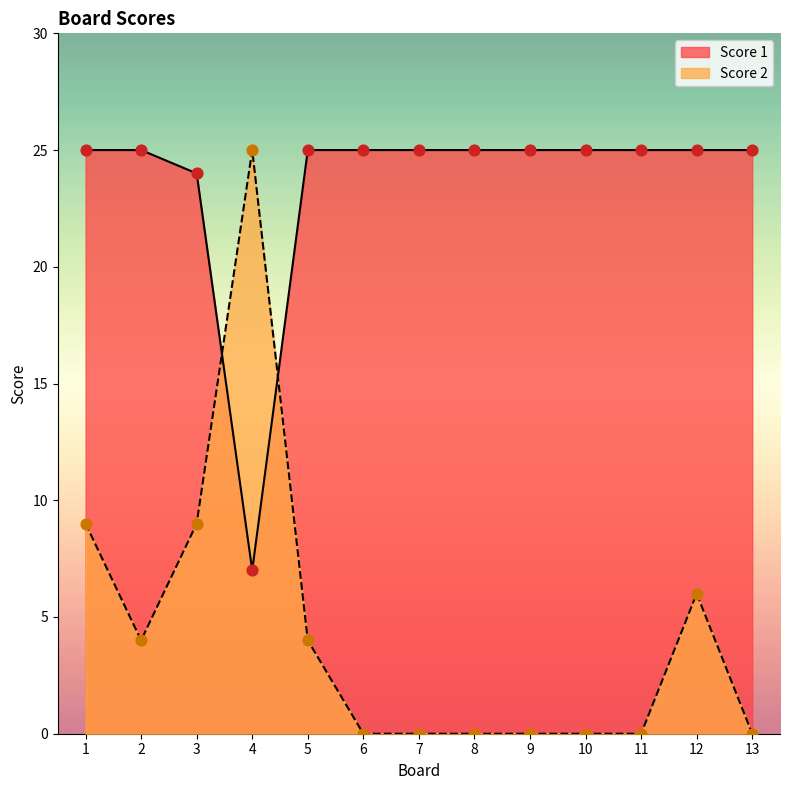

At which category is the sum across all series the highest?

1